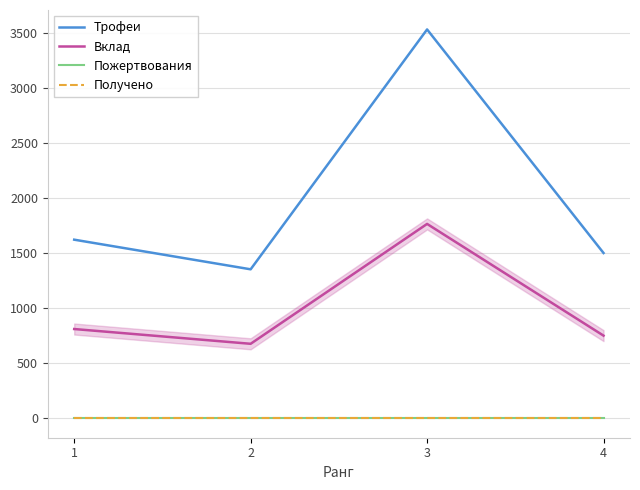

At which category is the sum across all series the highest?

3